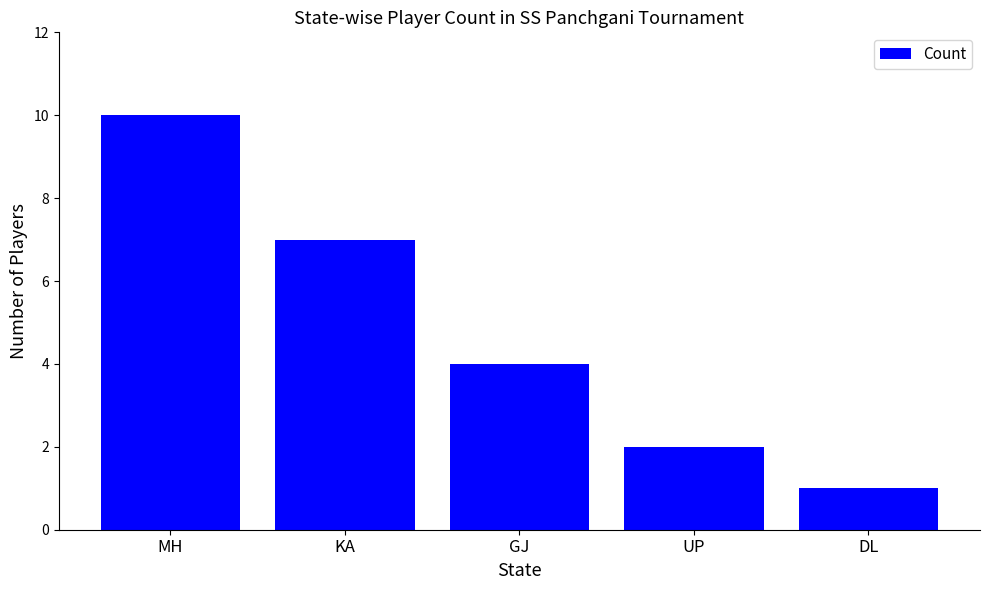

What value does the data have at KA?

7